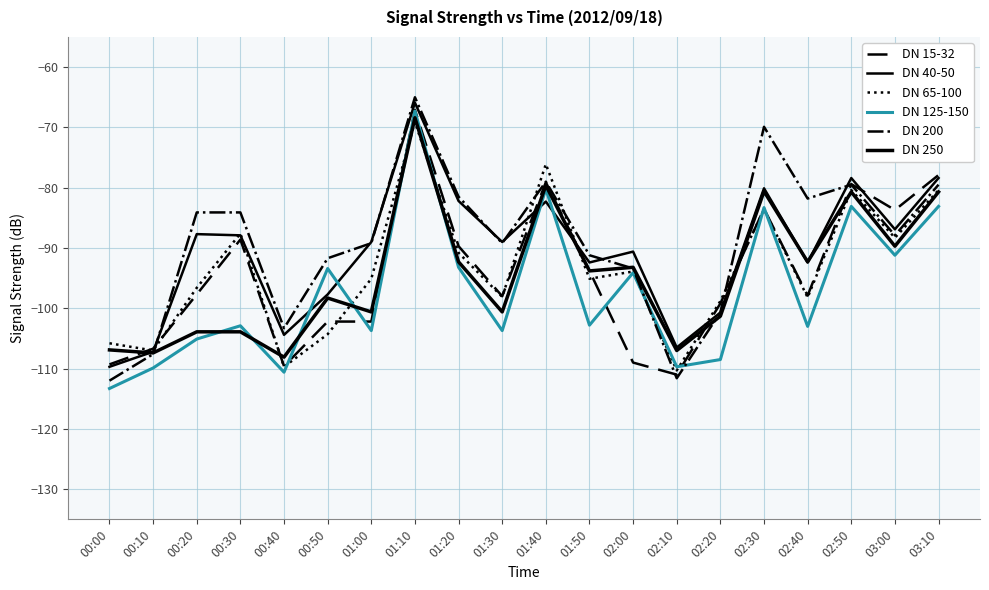

Does the chart display data point markers on the line(s)?

No